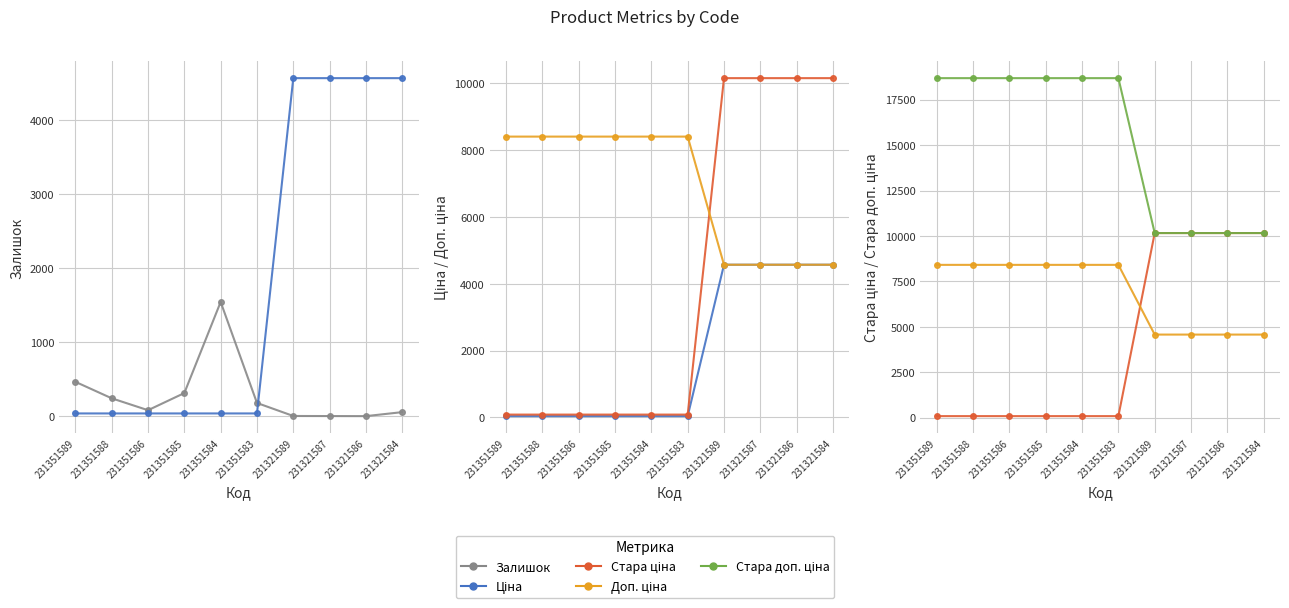

Where does the Залишок series first go above 179?

231351589